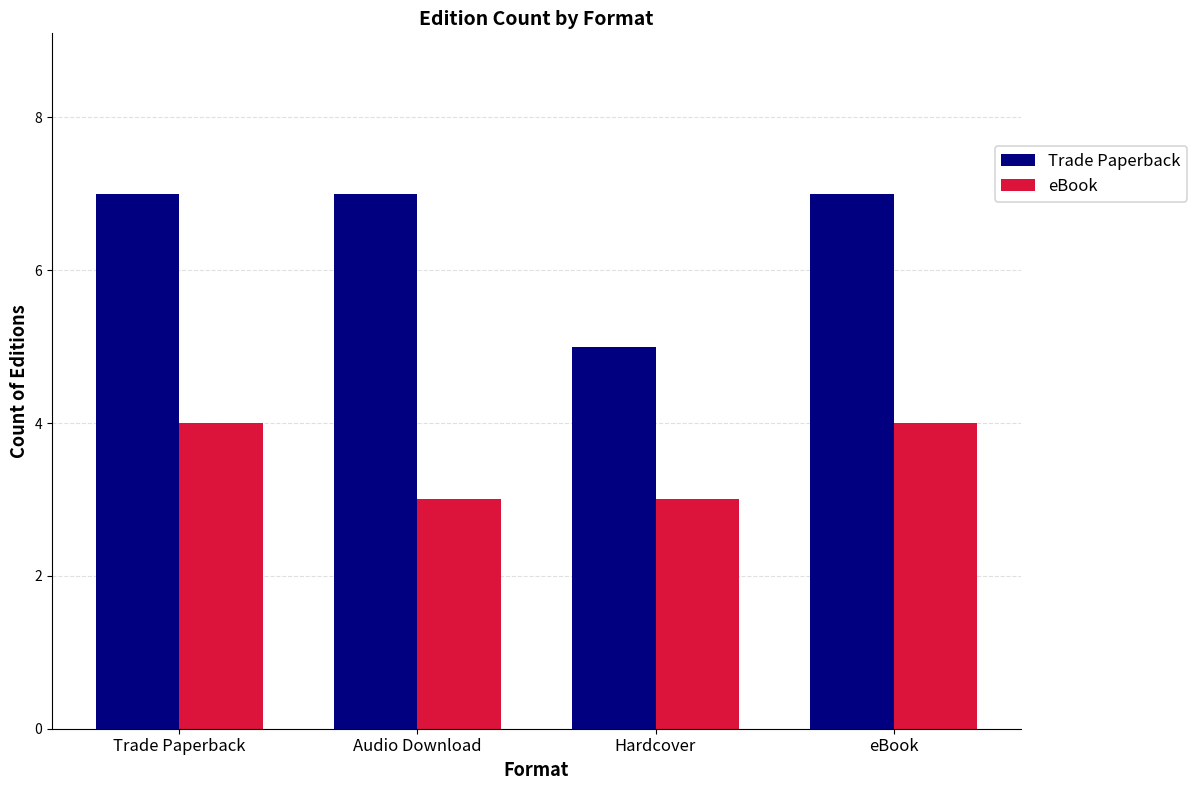

What is the label of the 3rd bar from the left?

Hardcover